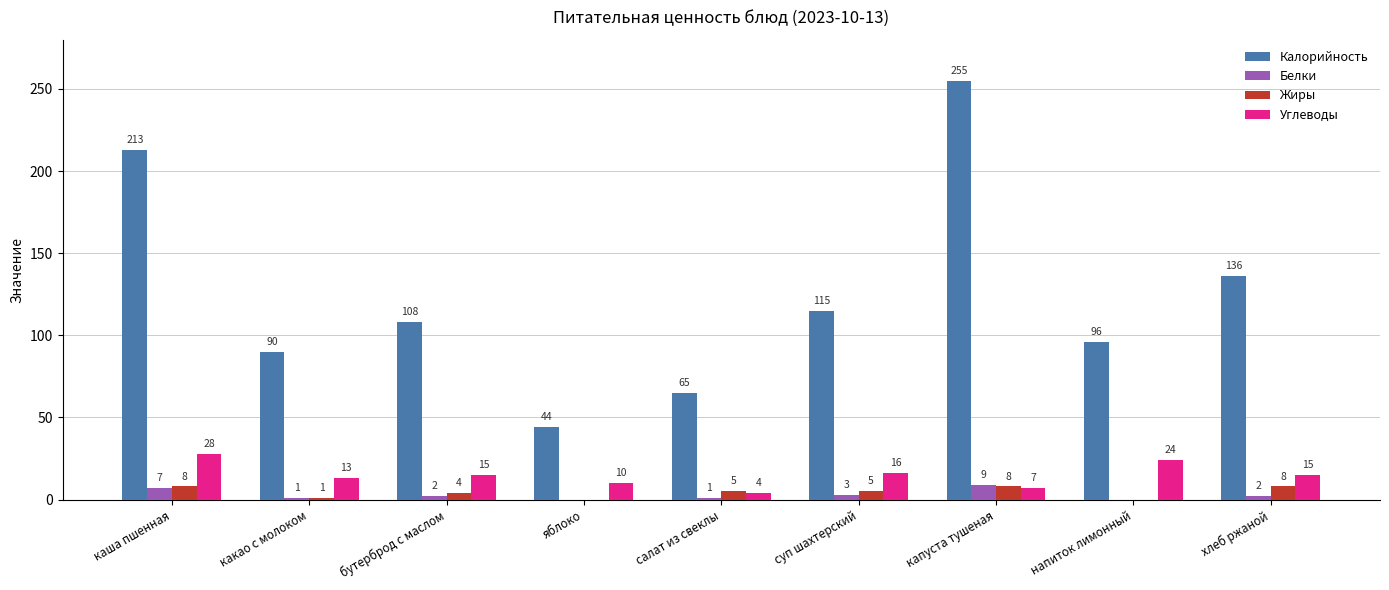

What is the difference between the Белки values at суп шахтерский and какао с молоком?

2